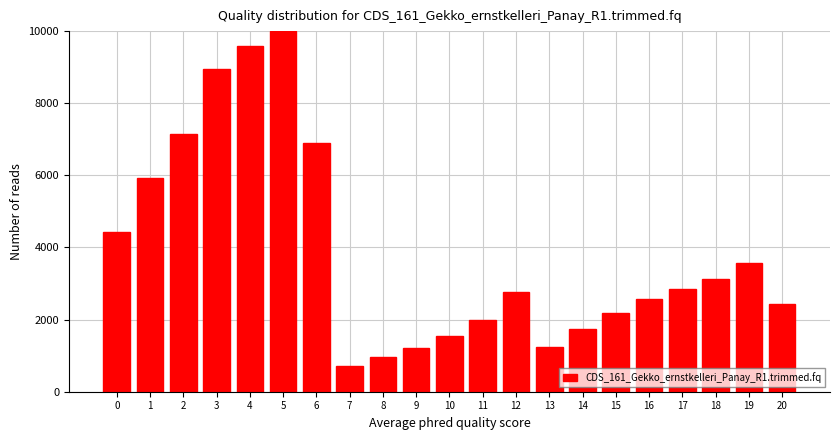

Reading left to right, transcribe all the data shown in this chart.

0=4421.1	1=5926.8	2=7157.9	3=8951.9	4=9588.1	5=10000.0	6=6901.6	7=709.4	8=956.5	9=1203.7	10=1546.9	11=1986.3	12=2759.7	13=1249.4	14=1752.9	15=2196.8	16=2576.7	17=2855.8	18=3135.0	19=3574.4	20=2443.9